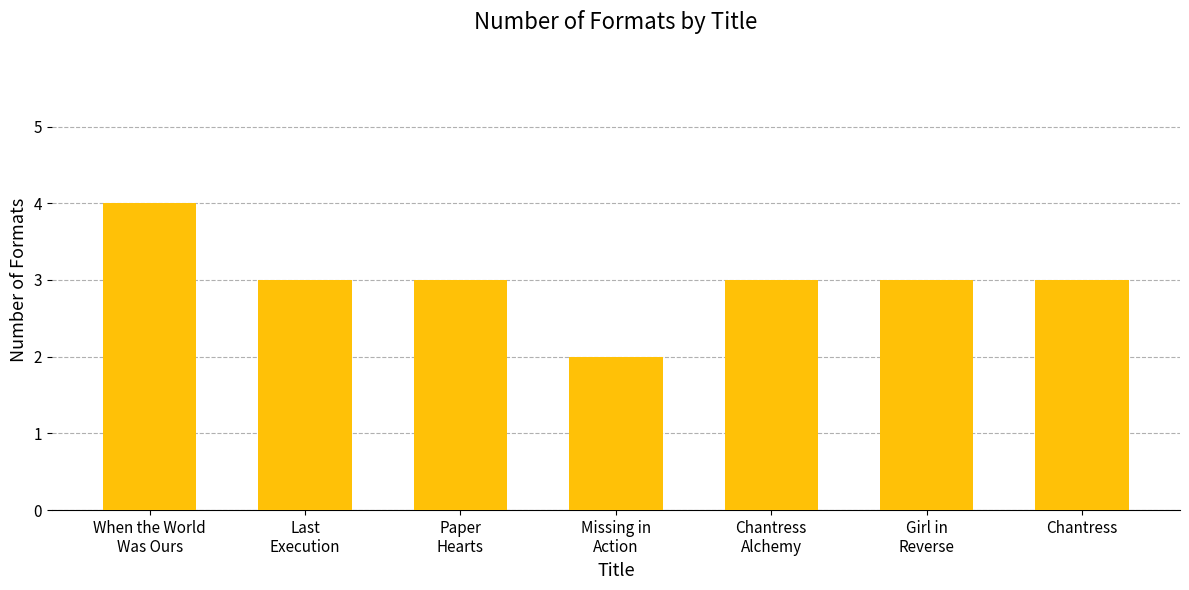

What is the greatest value displayed?

4